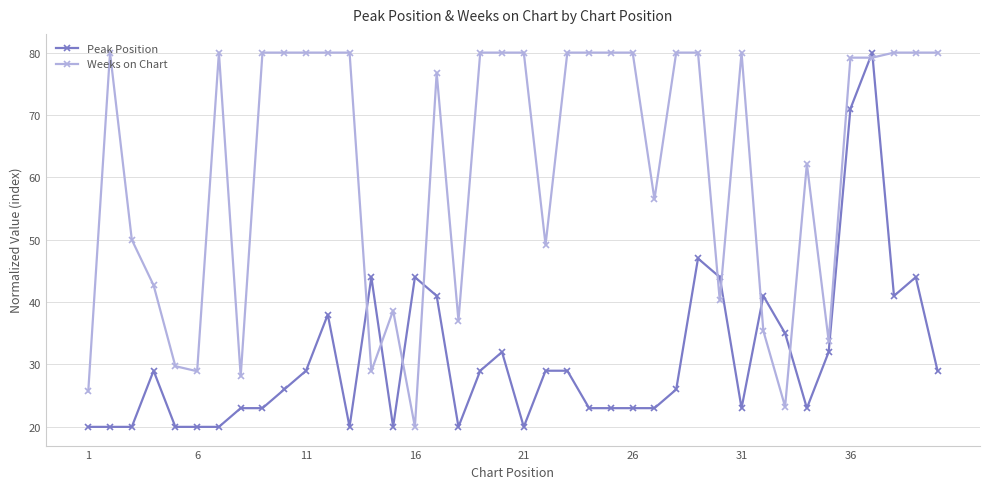

What is the average value of the Weeks on Chart series?

61.6